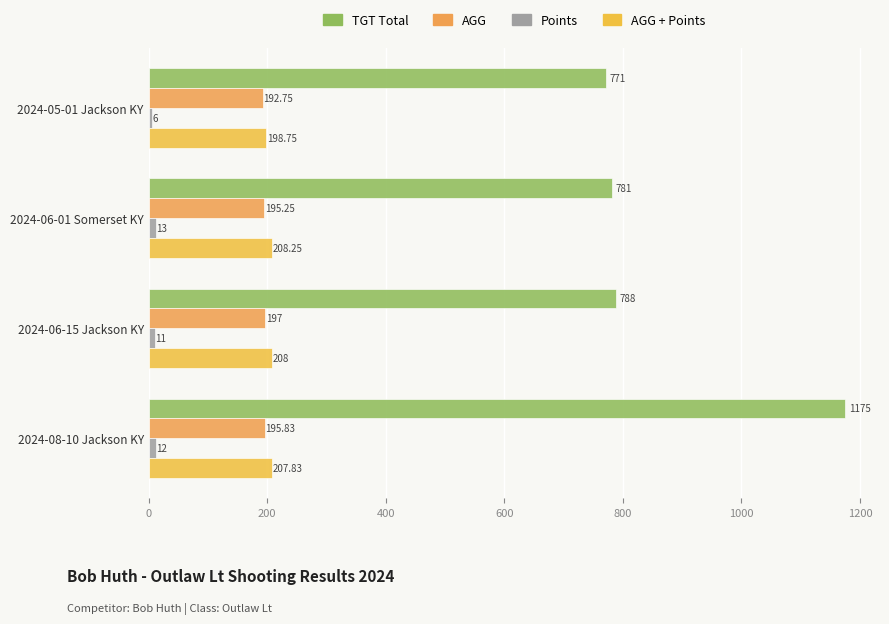

Reading left to right, list all the values displayed in this chart.

TGT Total: 771.0	781.0	788.0	1175.0
AGG: 192.8	195.2	197.0	195.8
Points: 6.0	13.0	11.0	12.0
AGG + Points: 198.8	208.2	208.0	207.8